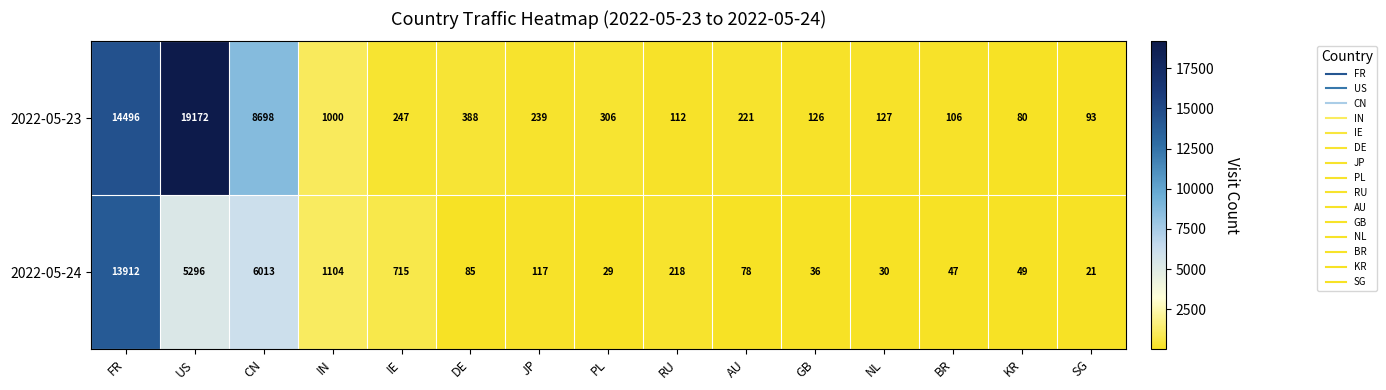

Reading left to right, extract all data points from this chart.

2022-05-23: 14496	19172	8698	1000	247	388	239	306	112	221	126	127	106	80	93
2022-05-24: 13912	5296	6013	1104	715	85	117	29	218	78	36	30	47	49	21